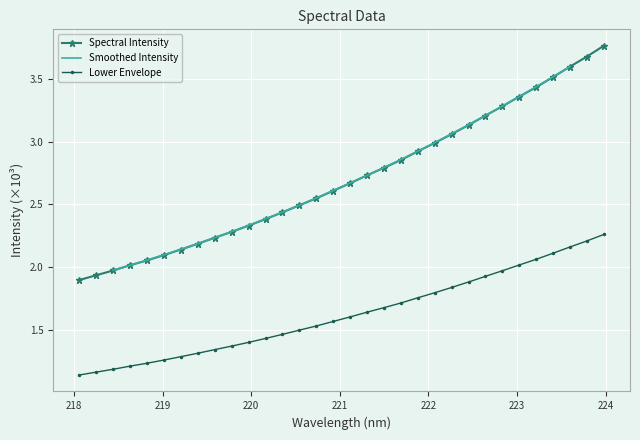

True or false: the data has more than 2 interior local peaks.

False